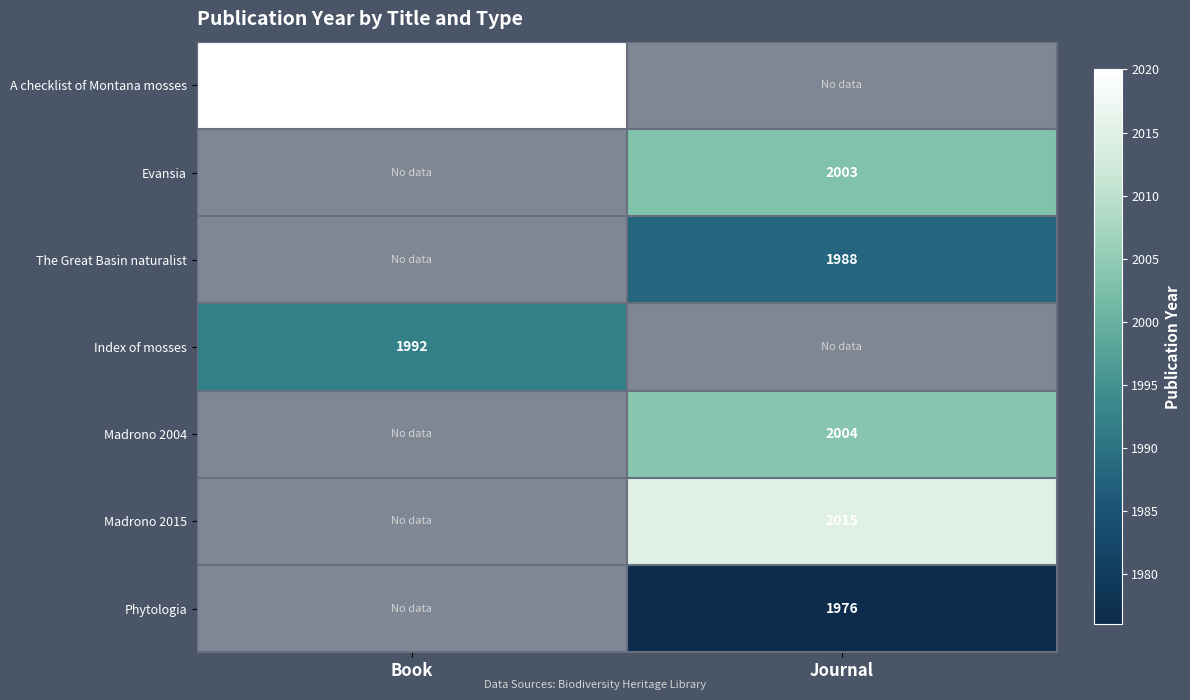

The value of Madrono 2004 at Journal is 732. True or false?

False